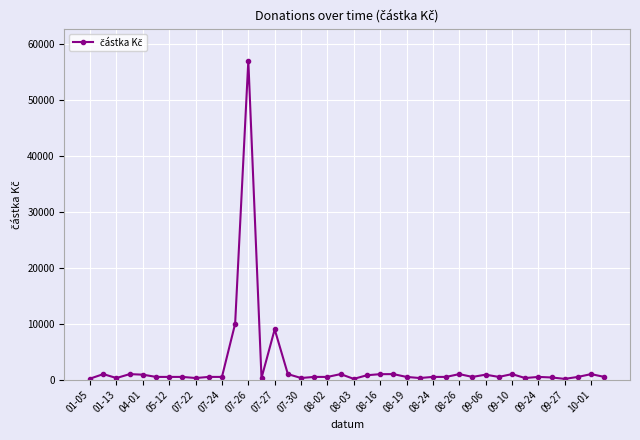

What is the sum of all values?

97786.3